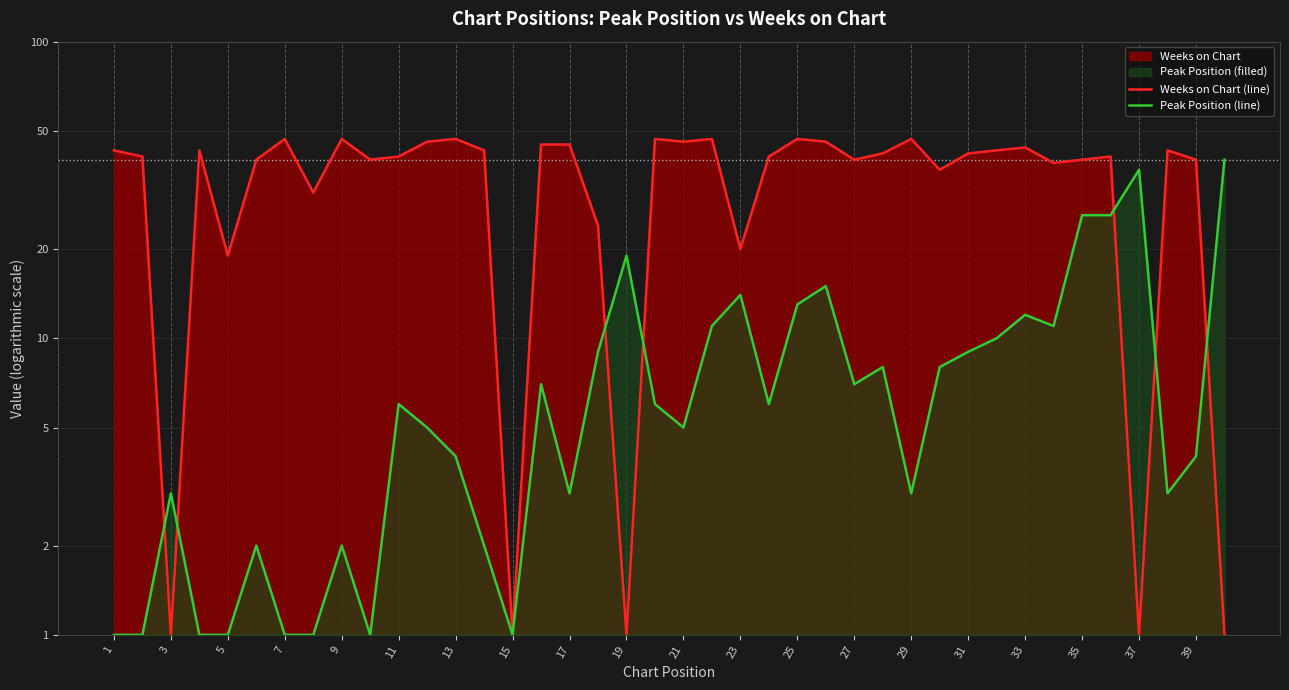

After their last crossing, which series has the higher values: Weeks on Chart (line) or Peak Position (line)?

Peak Position (line)